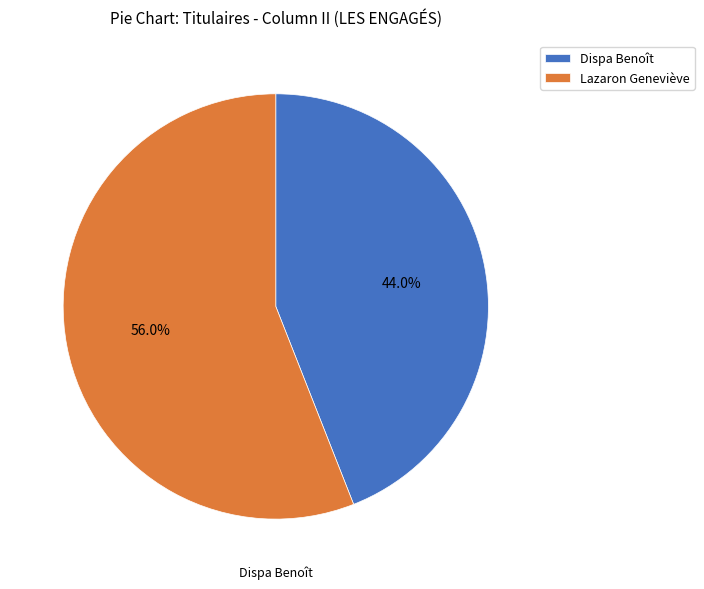

Which slice is the largest?

Lazaron Geneviève